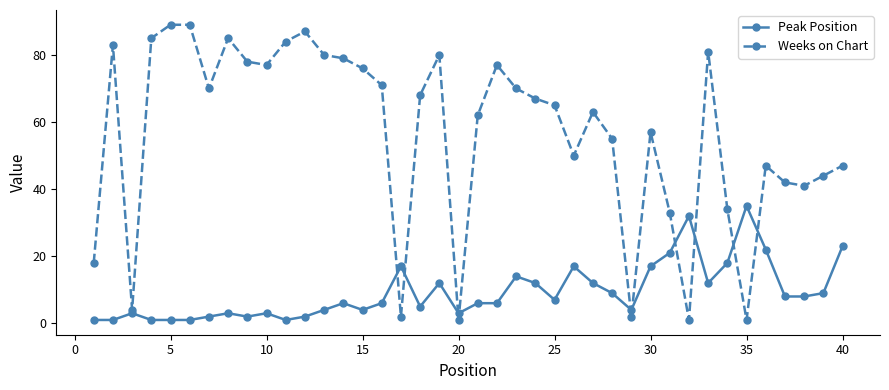

At how many categories does at least one series exceed 59?

23